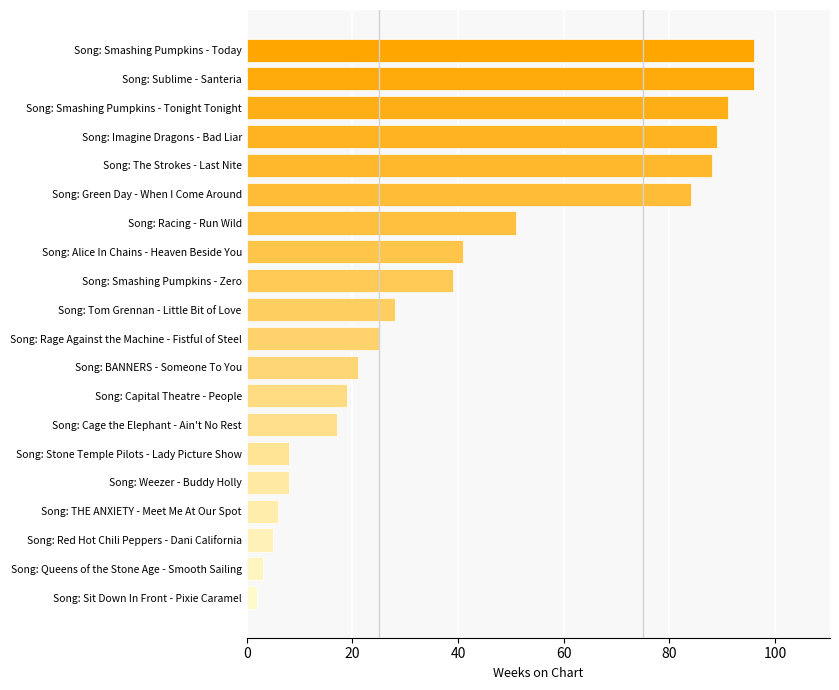

Are the bars grouped side by side (vs. stacked)?

No